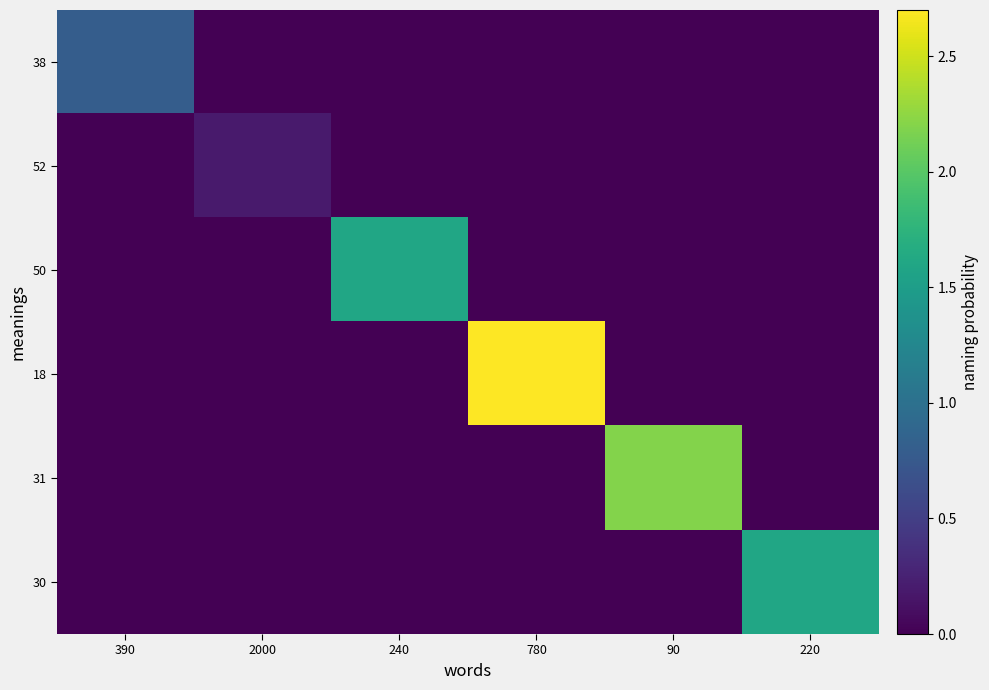

Reading right to left, extract all data points from this chart.

38: 220=0.0	90=0.0	780=0.0	240=0.0	2000=0.0	390=0.8
52: 220=0.0	90=0.0	780=0.0	240=0.0	2000=0.2	390=0.0
50: 220=0.0	90=0.0	780=0.0	240=1.6	2000=0.0	390=0.0
18: 220=0.0	90=0.0	780=2.7	240=0.0	2000=0.0	390=0.0
31: 220=0.0	90=2.2	780=0.0	240=0.0	2000=0.0	390=0.0
30: 220=1.6	90=0.0	780=0.0	240=0.0	2000=0.0	390=0.0